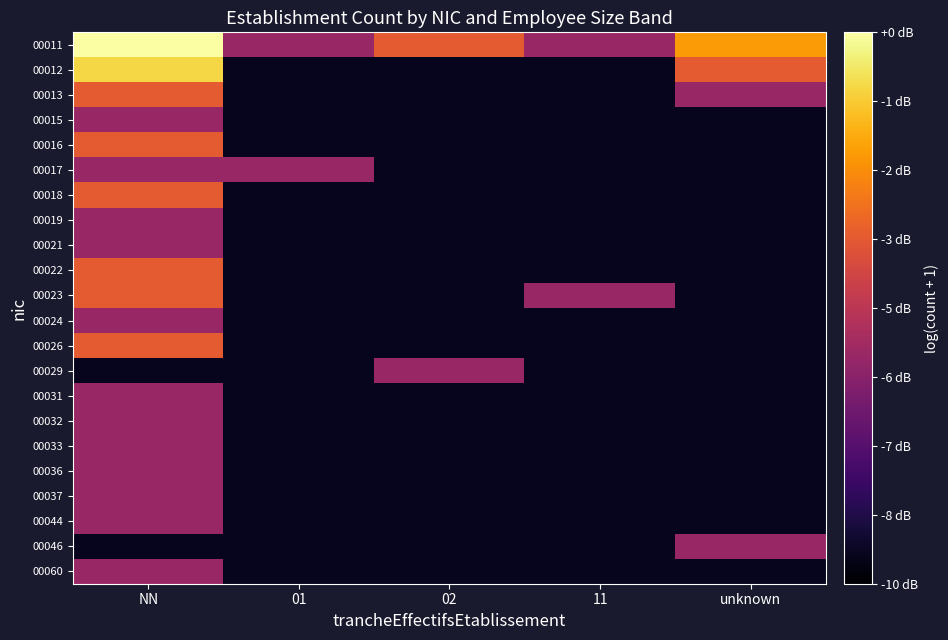

What is the maximum value shown in the chart?

1.8